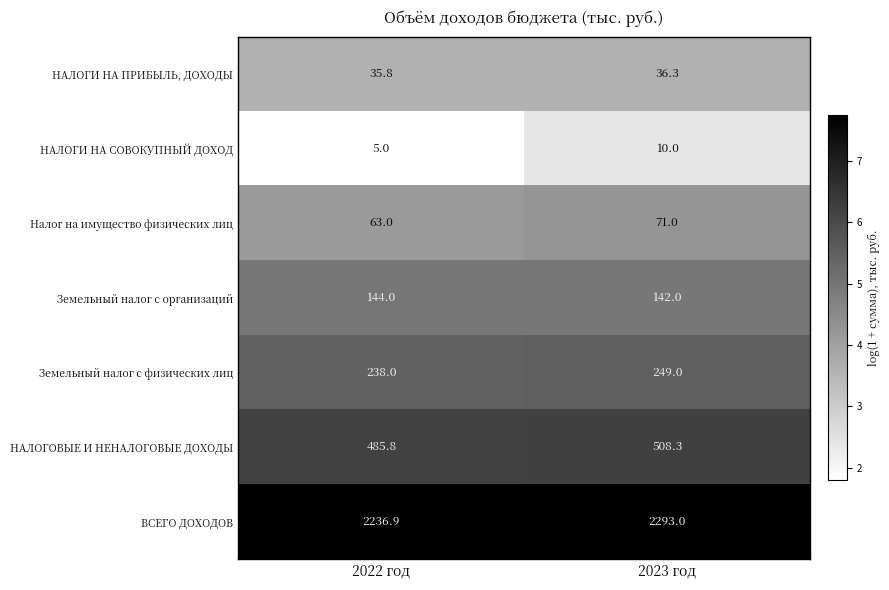

Rank the series by their maximum value, from highest to lowest.

ВСЕГО ДОХОДОВ, НАЛОГОВЫЕ И НЕНАЛОГОВЫЕ ДОХОДЫ, Земельный налог с физических лиц, Земельный налог с организаций, Налог на имущество физических лиц, НАЛОГИ НА ПРИБЫЛЬ, ДОХОДЫ, НАЛОГИ НА СОВОКУПНЫЙ ДОХОД